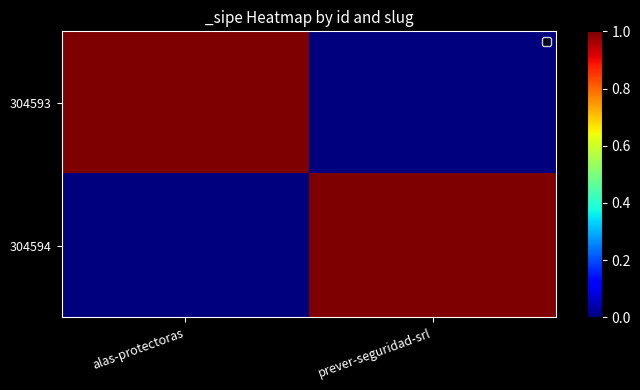

Rank the series by their maximum value, from lowest to highest.

304593, 304594